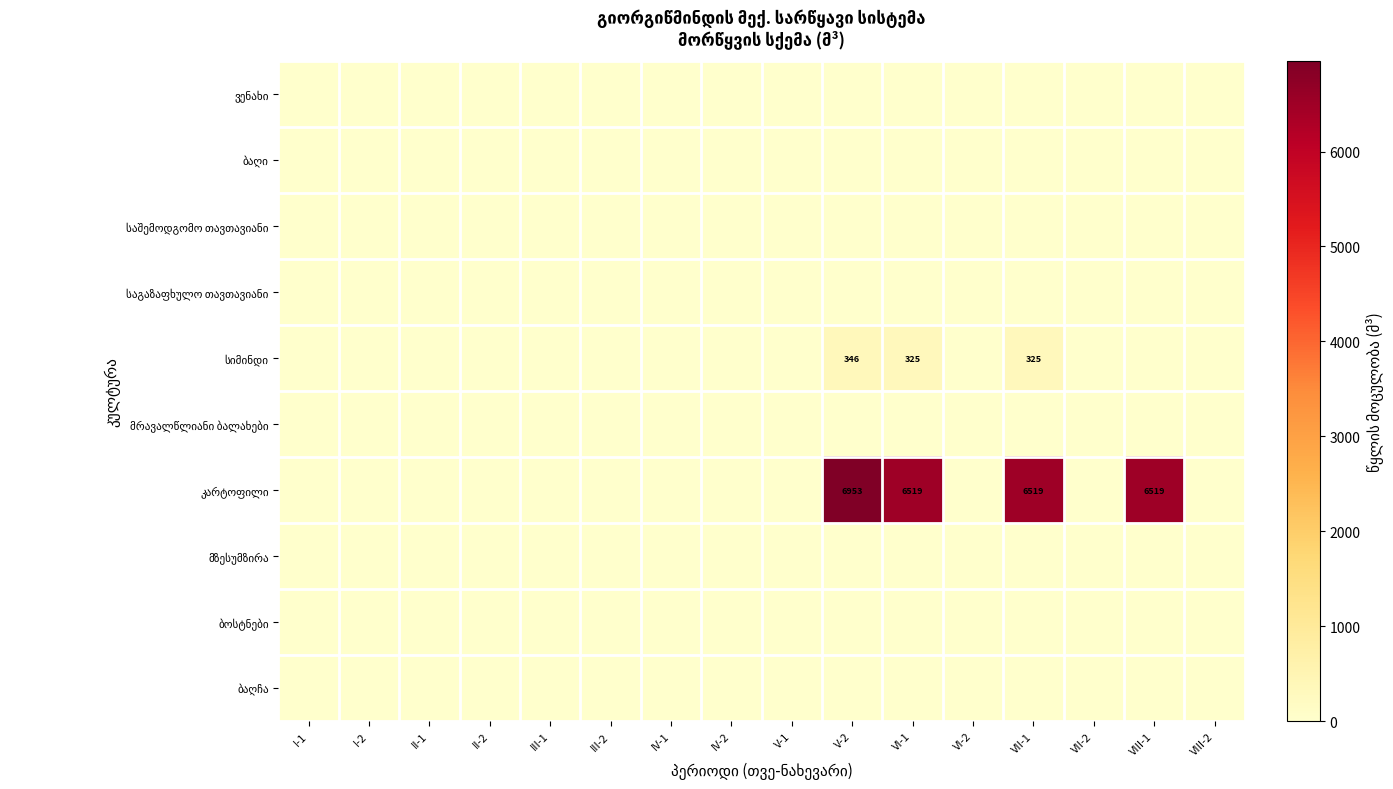

Count the number of categories in the chart.

16